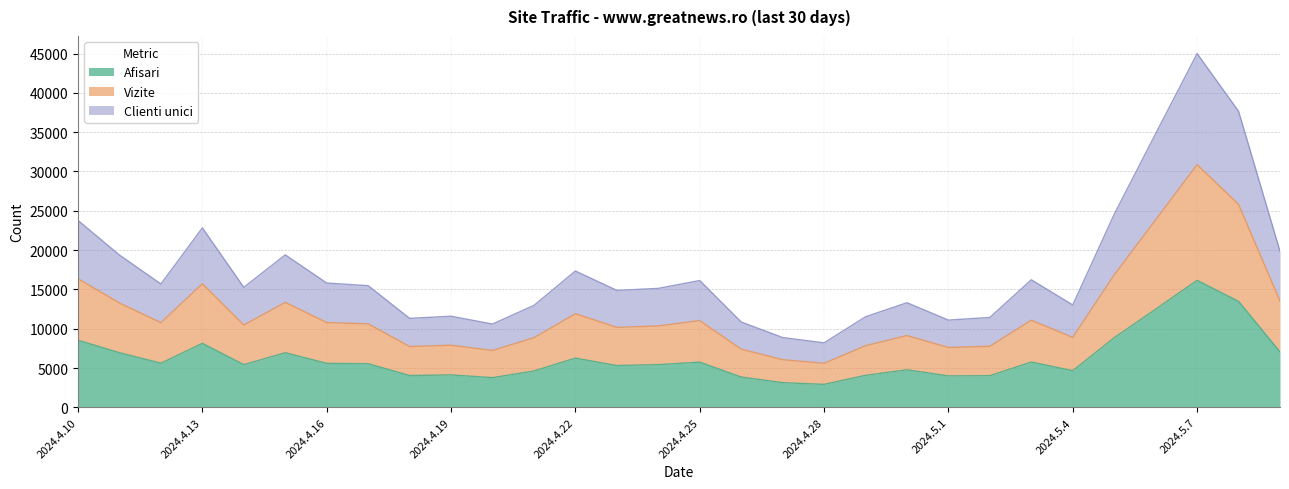

Between 2024.4.24 and 2024.5.6, which series saw the biggest shift?

Clienti unici